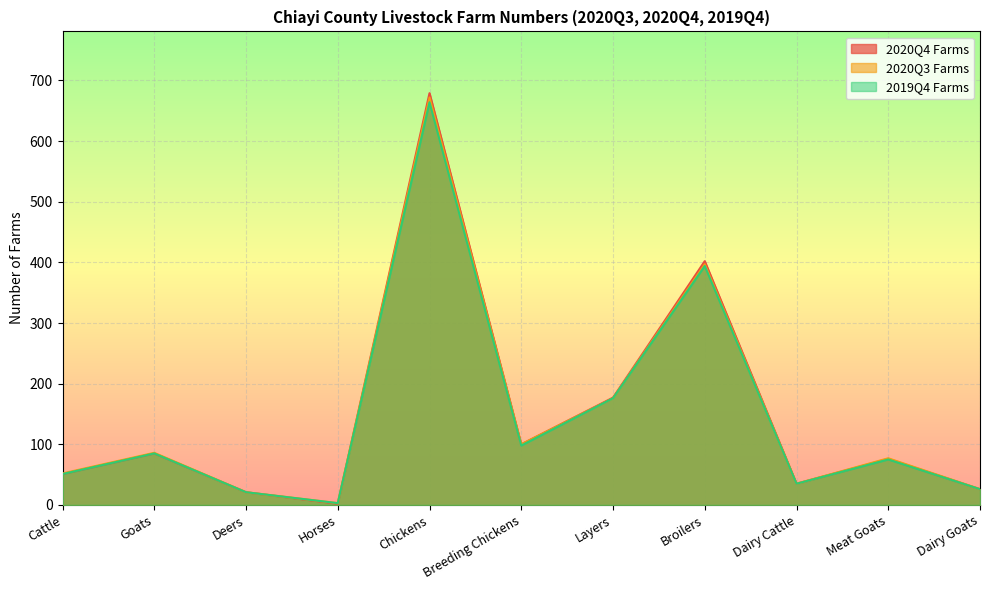

What is the sum of the 2020Q3 Farms values at Dairy Goats and Chickens?

698